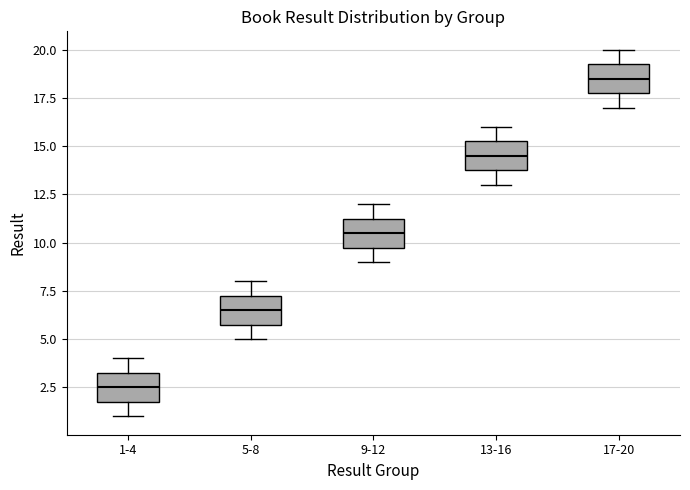

Reading left to right, transcribe this box plot: for each box, give where its median line is, the range the box spans, and where its two whiskers end, as read against the y-axis. The values are not printed on the chart, so give them approximately, as read against the axis.

1-4: median 2.5, box 2.0 to 3.5, whiskers 1.0 to 4.0
5-8: median 6.5, box 6.0 to 7.5, whiskers 5.0 to 8.0
9-12: median 10.5, box 10.0 to 11.5, whiskers 9.0 to 12.0
13-16: median 14.5, box 14.0 to 15.5, whiskers 13.0 to 16.0
17-20: median 18.5, box 18.0 to 19.5, whiskers 17.0 to 20.0